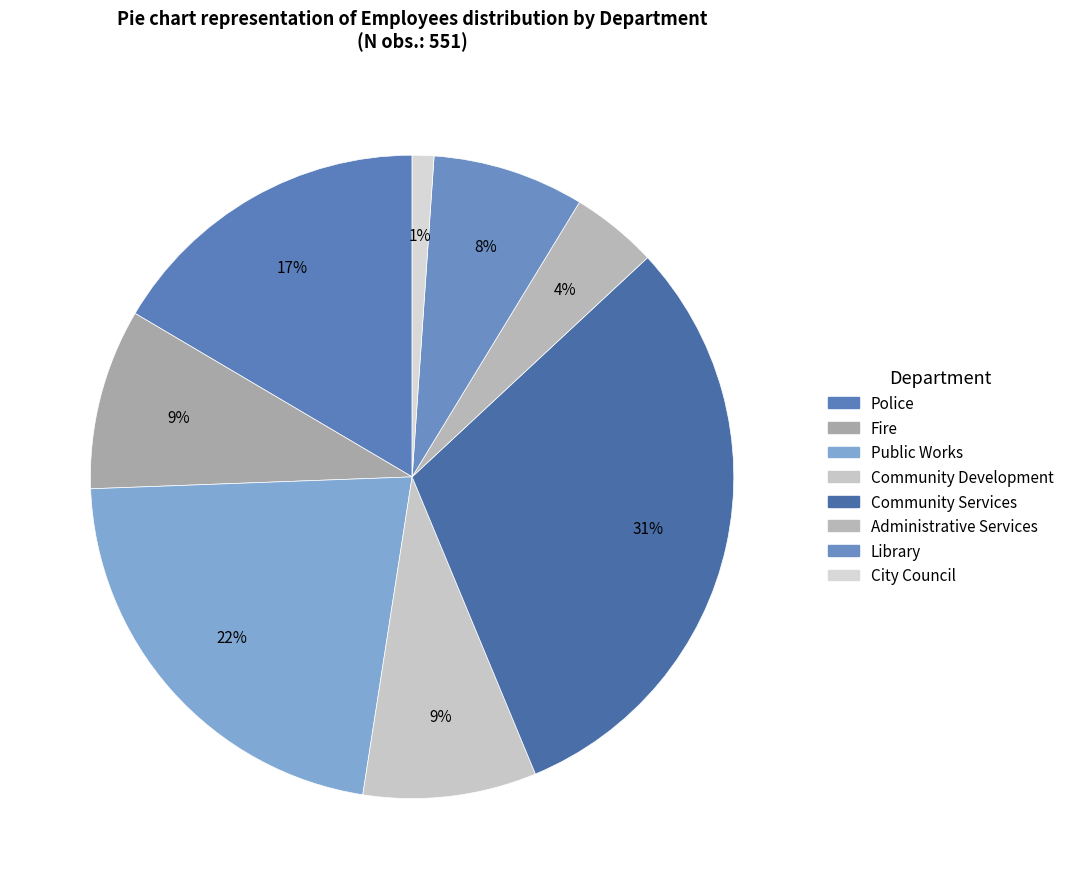

How many segments does this pie chart have?

8